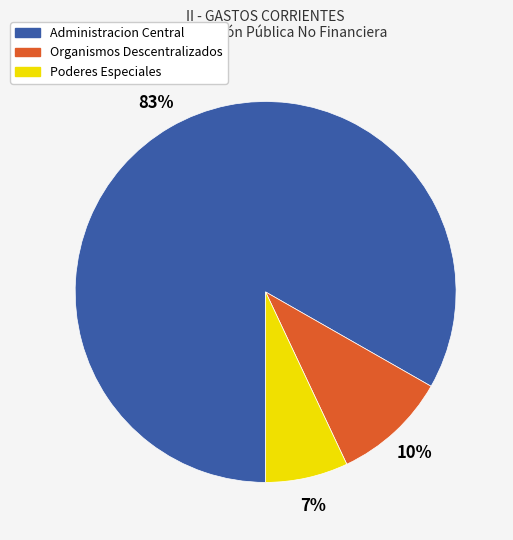

Is the sum of Poderes Especiales and Administracion Central greater than half?

Yes